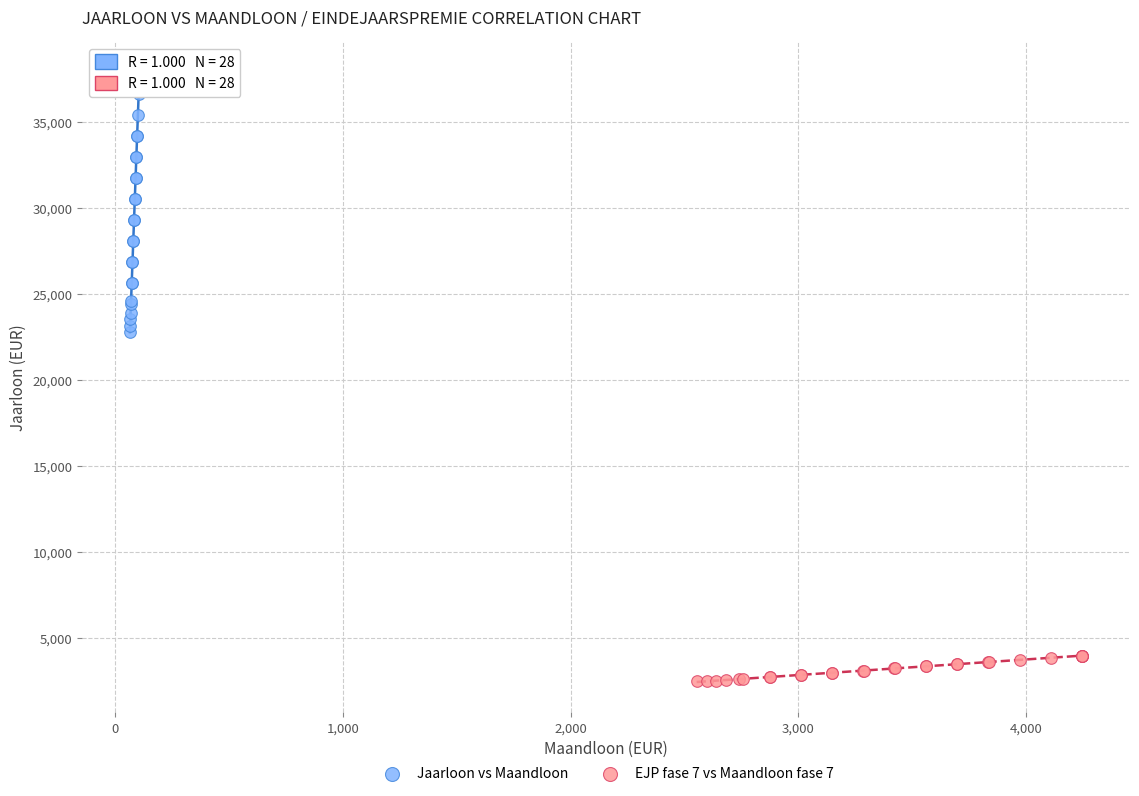

Which series reaches the minimum Y coordinate?

EJP fase 7 vs Maandloon fase 7